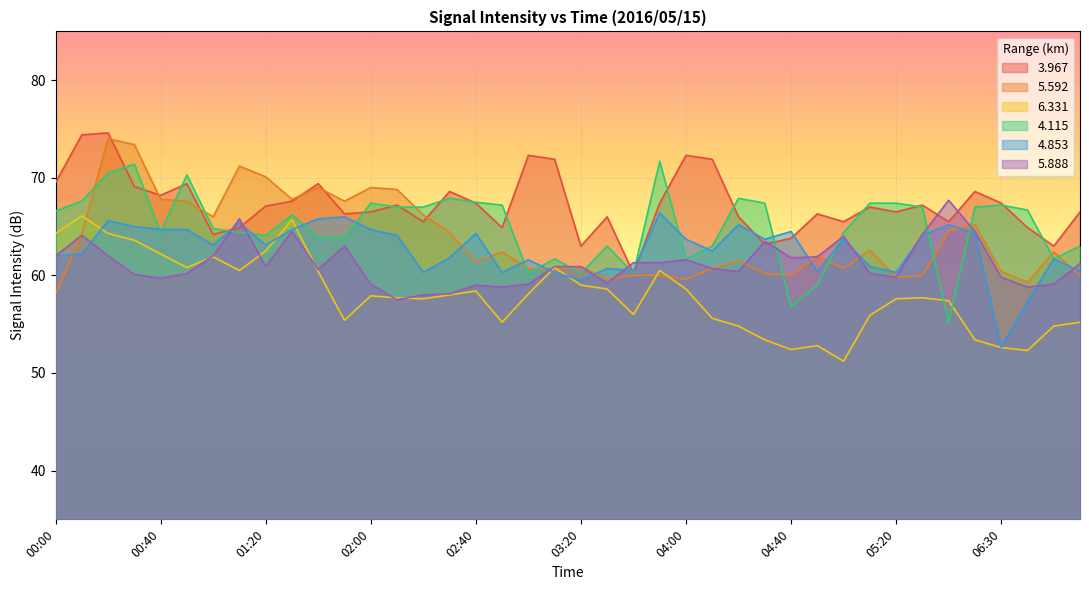

Rank the categories by   3.967 value from lowest to highest.

03:40, 03:20, 06:50, 04:30, 04:40, 01:00, 01:10, 02:50, 06:40, 02:20, 05:00, 06:10, 03:30, 04:20, 01:50, 04:50, 02:00, 05:20, 07:00, 05:10, 01:20, 02:10, 05:40, 02:40, 03:50, 06:30, 01:30, 00:40, 02:30, 06:20, 00:30, 00:50, 01:40, 00:00, 03:10, 04:10, 03:00, 04:00, 00:10, 00:20